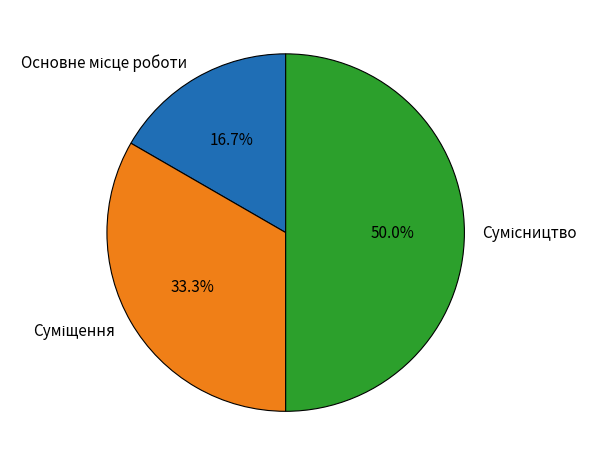

To the nearest percent, what percentage of the pie is Суміщення?

33%